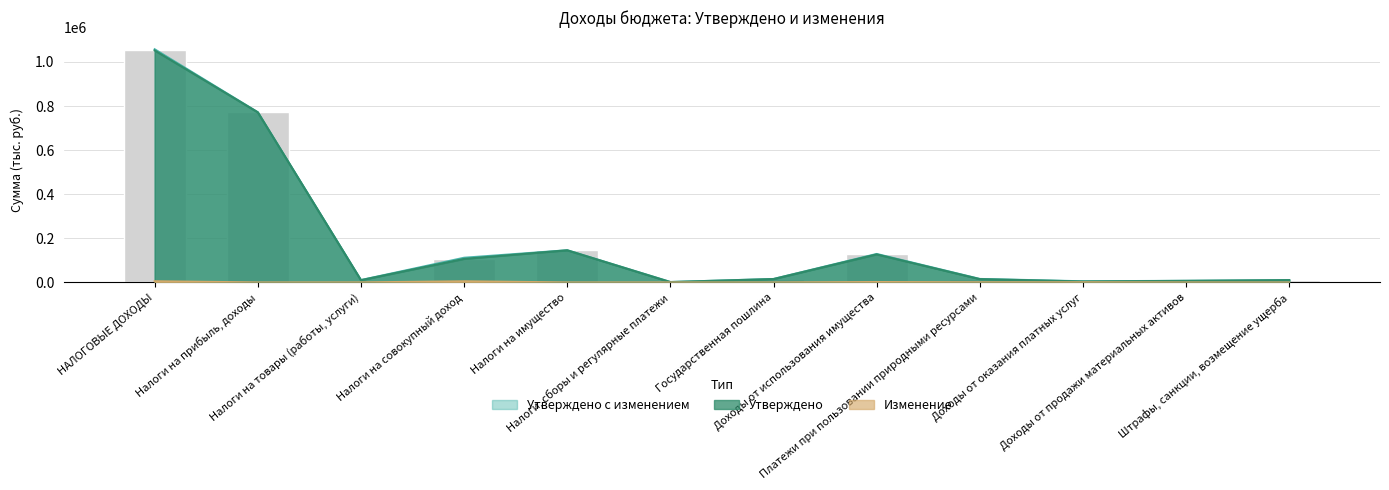

Is it true that Утверждено equals 21834.0 at Платежи при пользовании природными ресурсами?

False